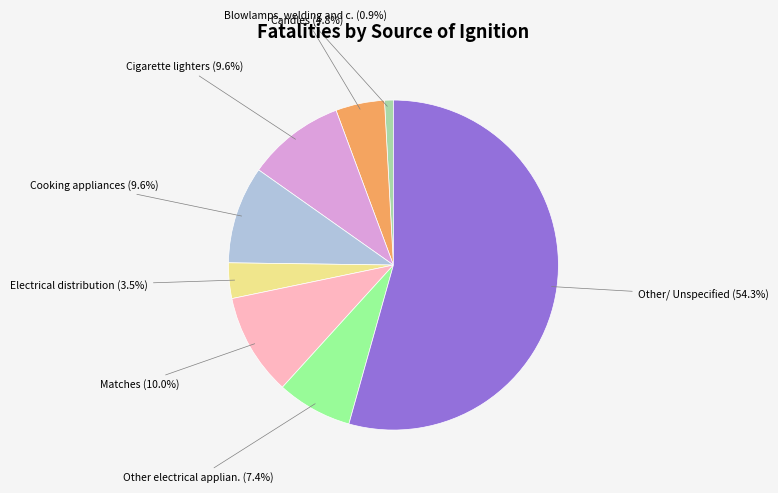

Is there any slice that represents more than half of the pie?

Yes